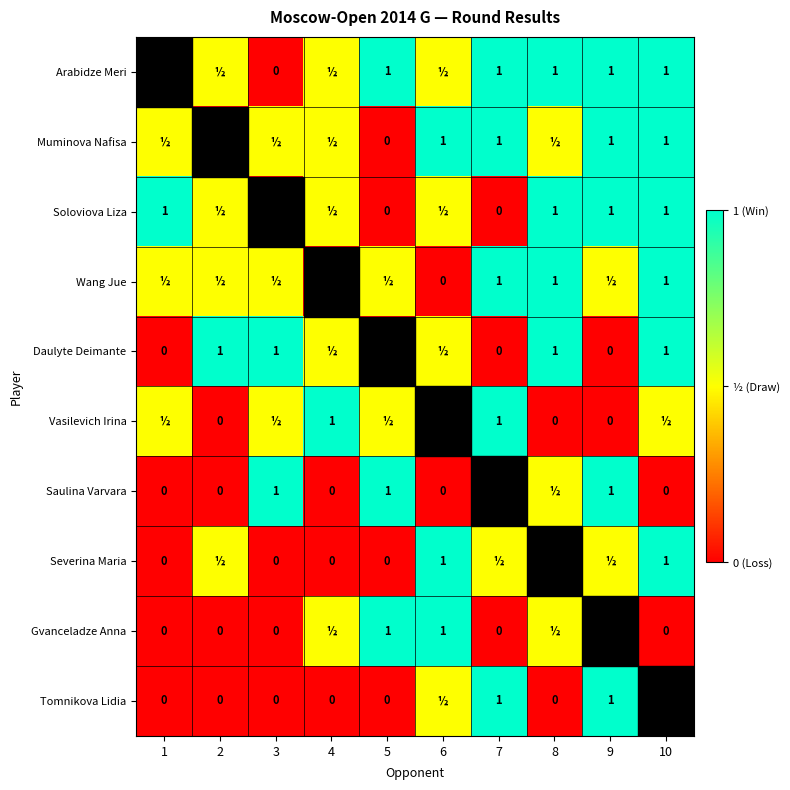

The value of Daulyte Deimante at 8 is 1.0. True or false?

True